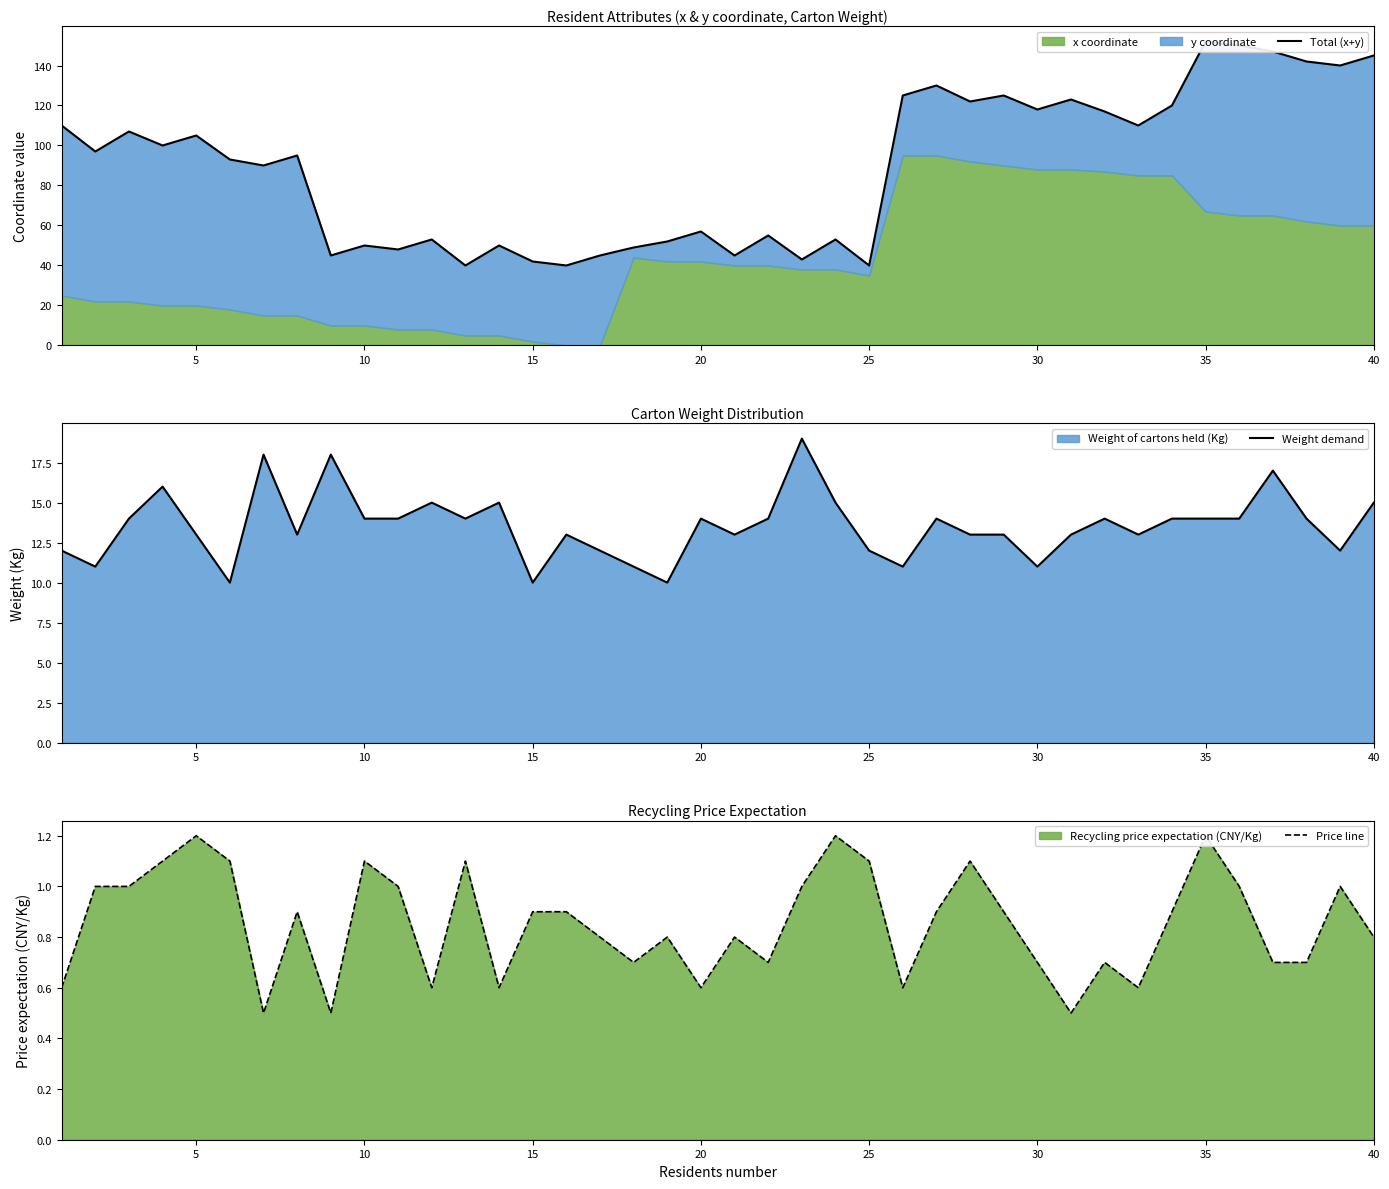

What is the difference between the maximum and minimum values in the Total (x+y) series?

112.0